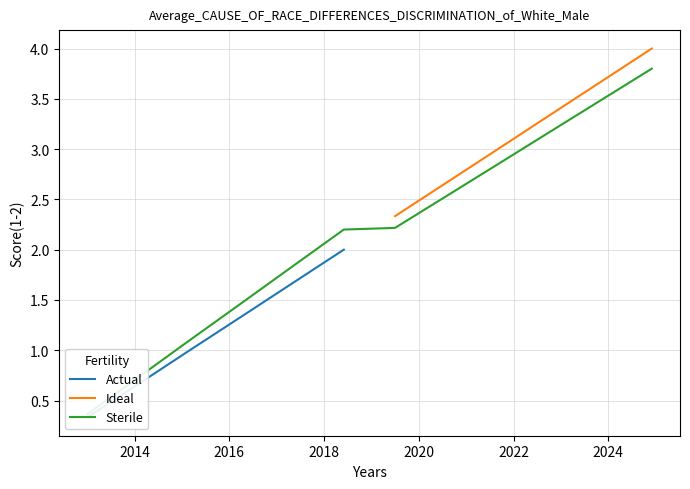

What is the greatest value displayed?

4.0